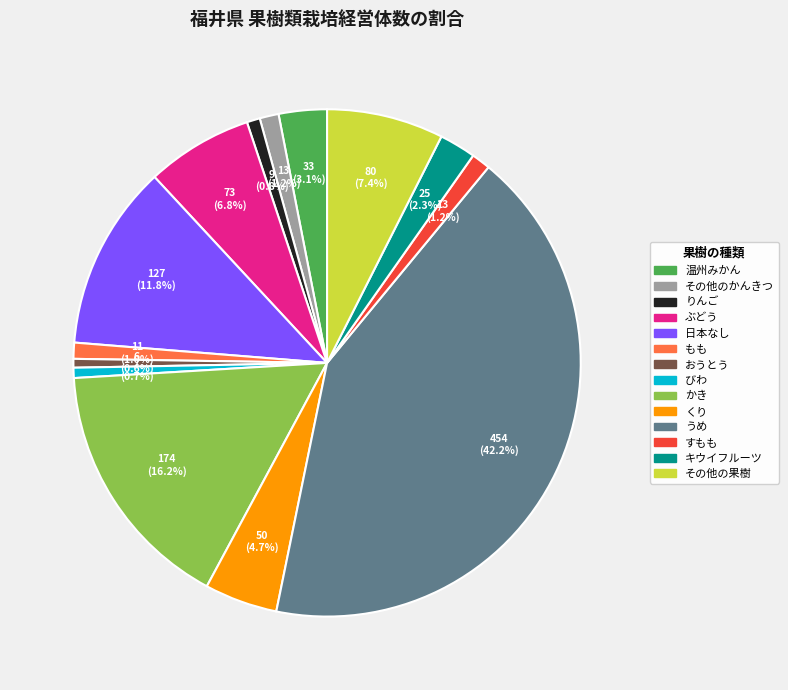

How much of the chart is everything except びわ?

99.3%